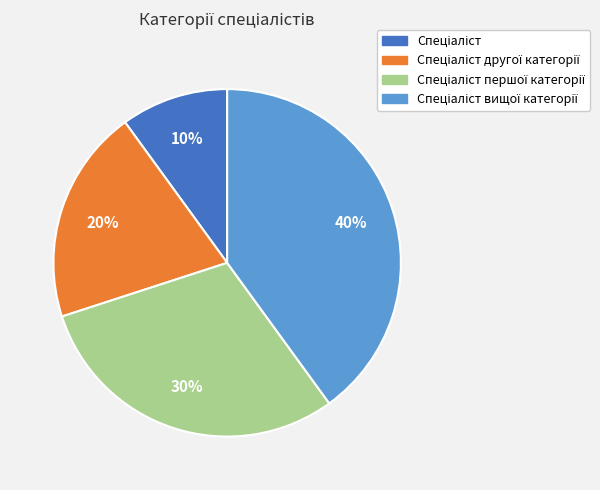

To the nearest percent, what is the difference between the largest and smallest slice percentages?

30%